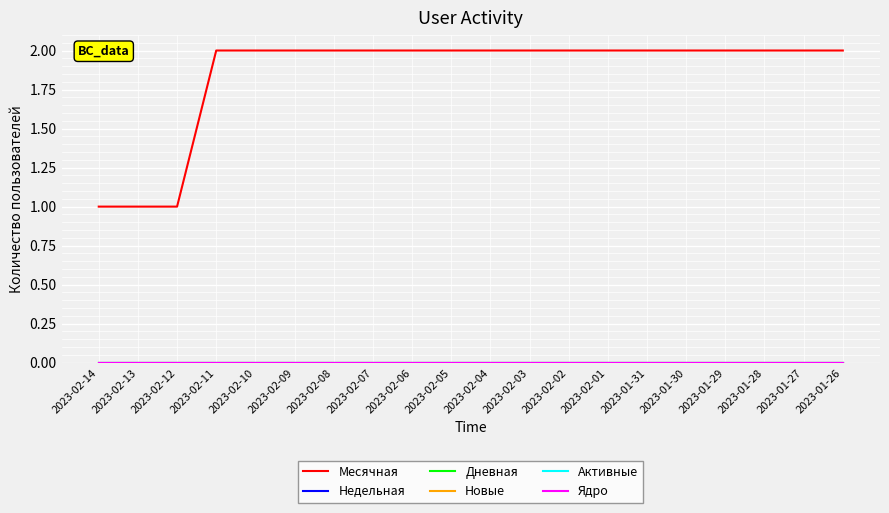

List the labels in order of Новые value, smallest first.

2023-02-14, 2023-02-13, 2023-02-12, 2023-02-11, 2023-02-10, 2023-02-09, 2023-02-08, 2023-02-07, 2023-02-06, 2023-02-05, 2023-02-04, 2023-02-03, 2023-02-02, 2023-02-01, 2023-01-31, 2023-01-30, 2023-01-29, 2023-01-28, 2023-01-27, 2023-01-26